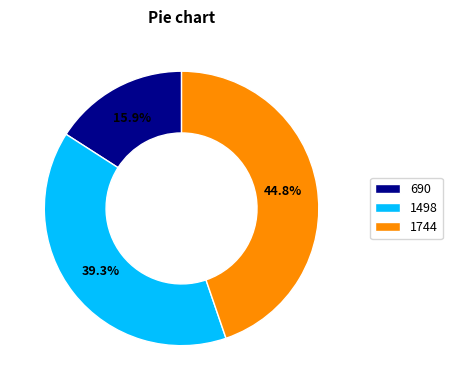

Is 690 the majority of the pie?

No